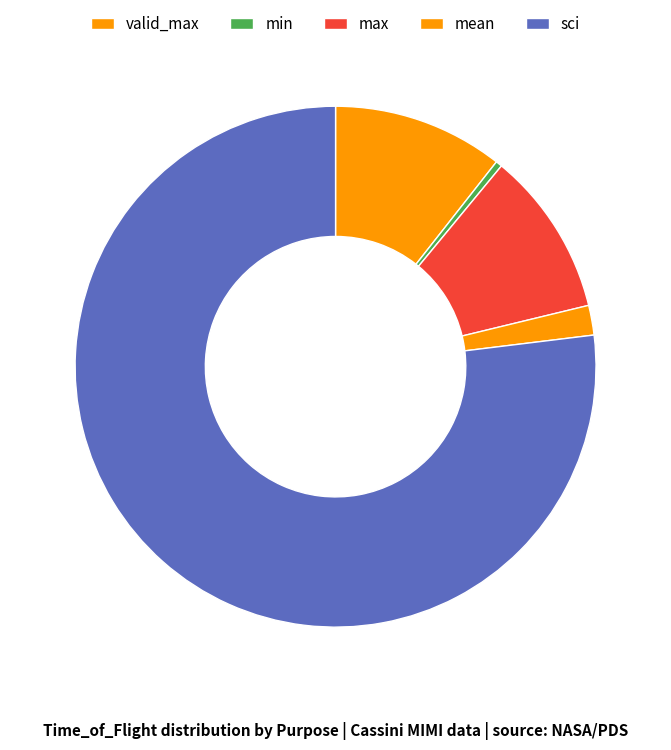

What percentage is the valid_max slice, to the nearest percent?

1%